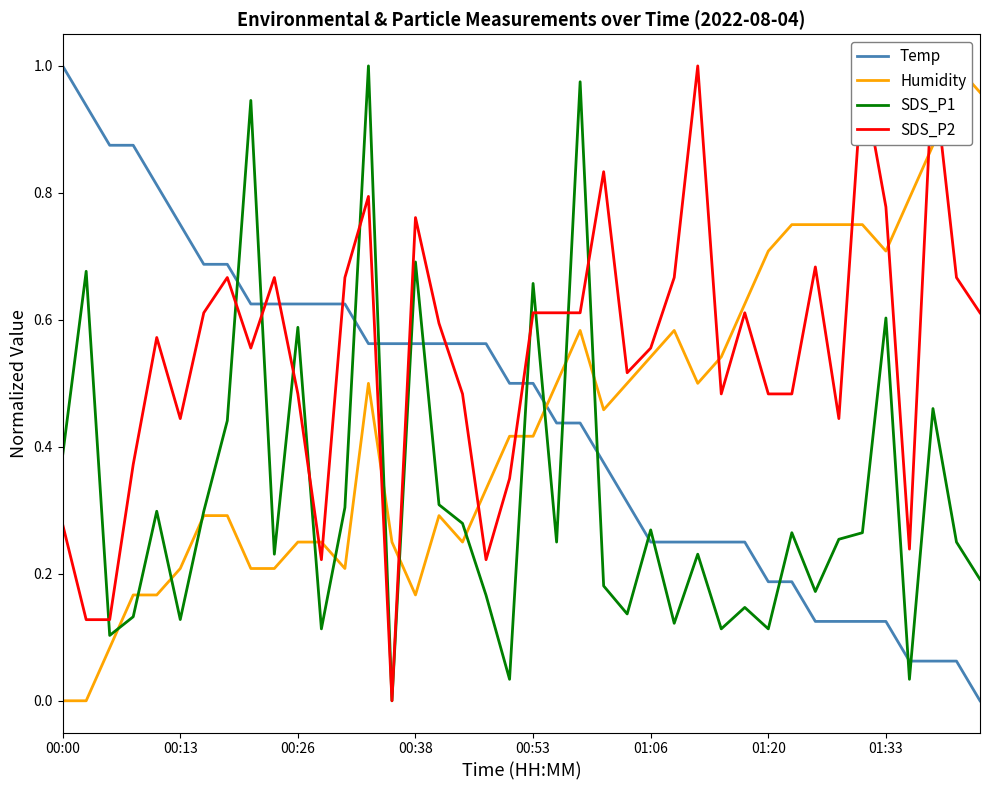

The SDS_P1 series shows 0.3 at 01:33. True or false?

False